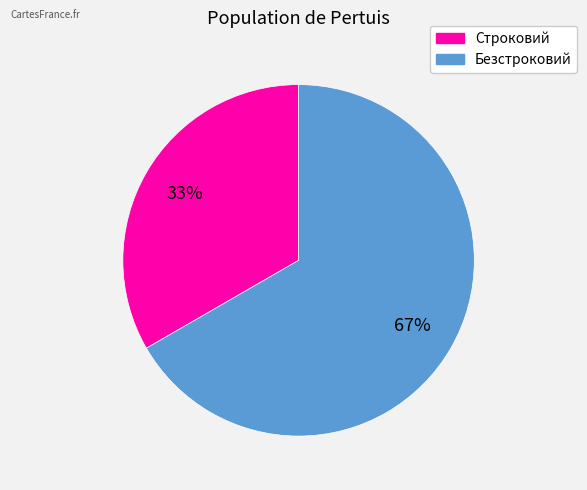

What is the ratio of the value at Строковий to the value at Безстроковий?

0.5